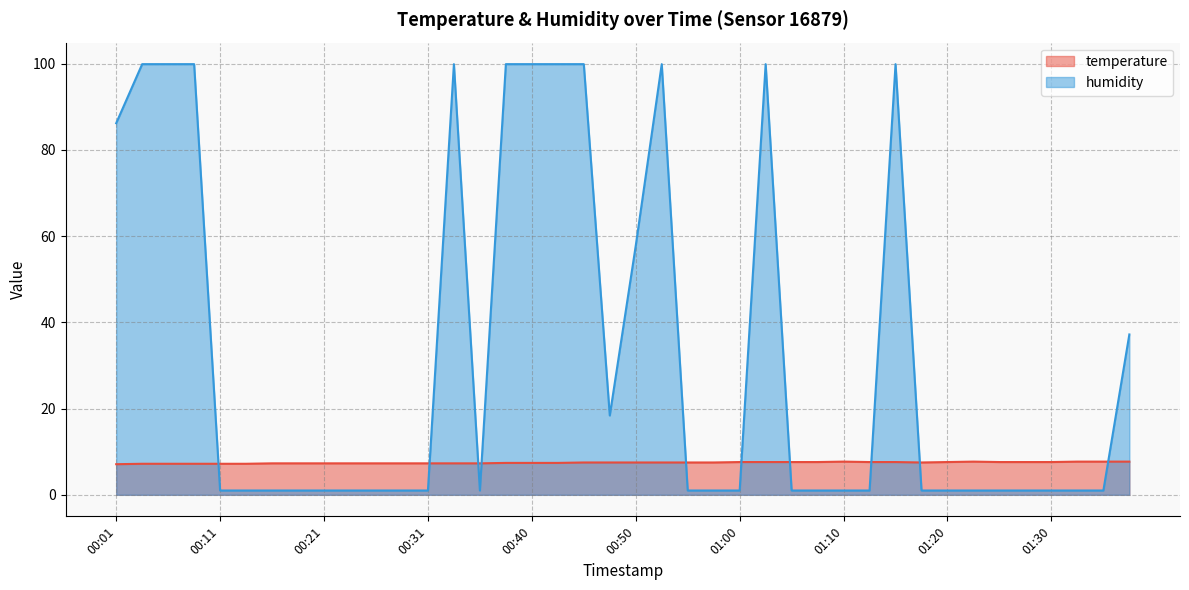

What is the minimum value for humidity?

1.0